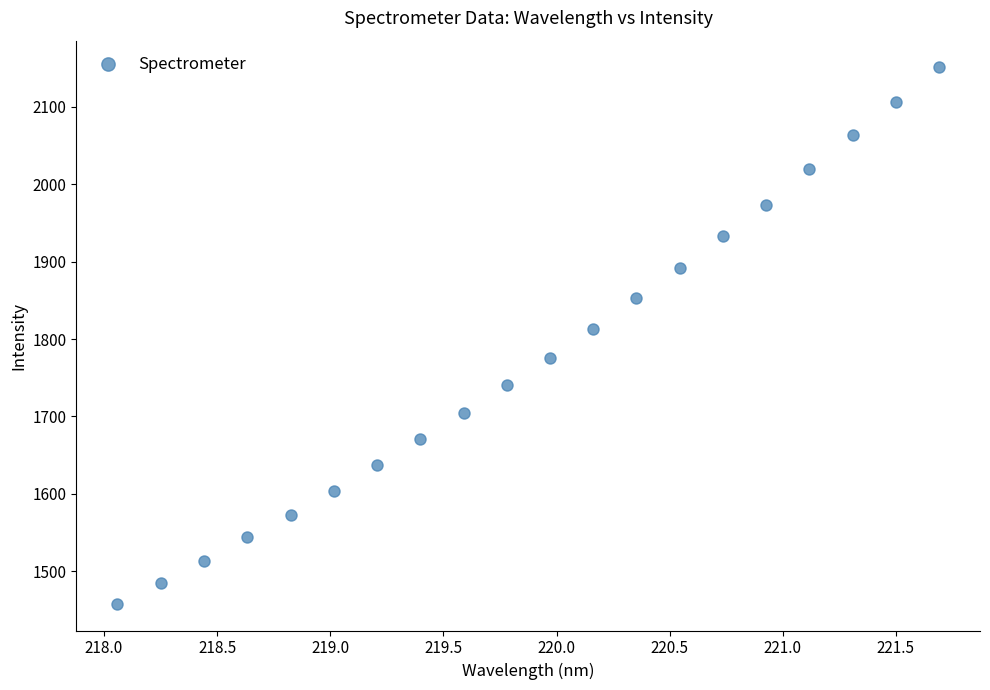

What is the range of X values (max minus min)?

3.6